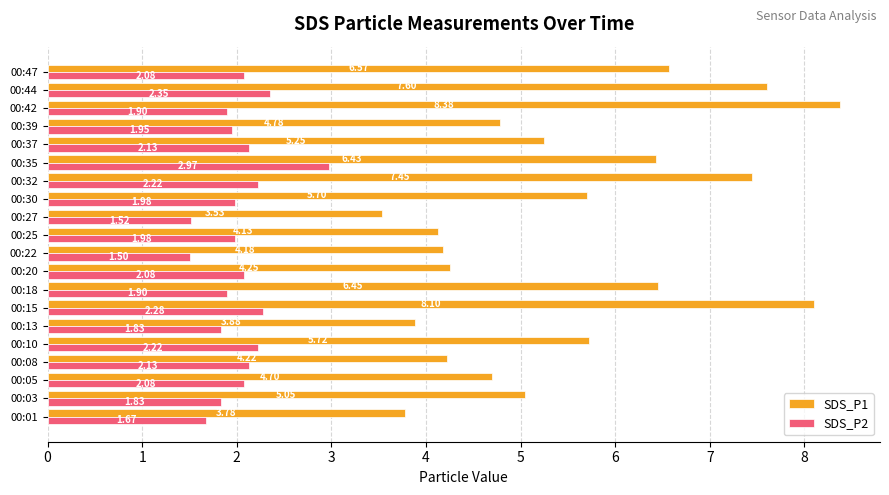

Count the number of categories in the chart.

20